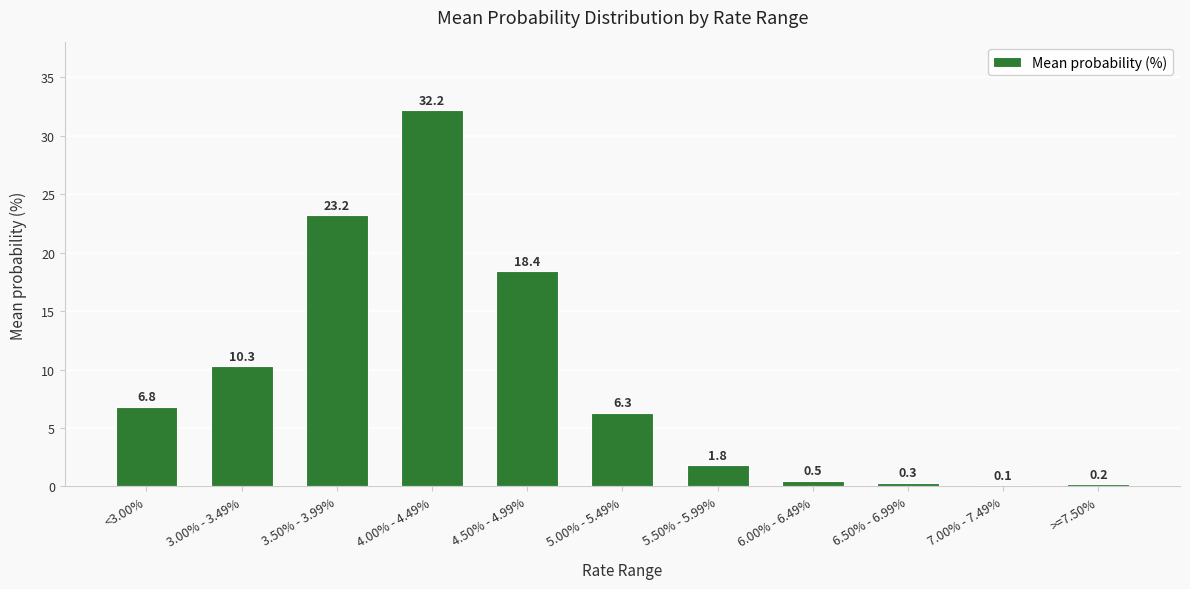

Where is the data nearest to the value 16?

4.50% - 4.99%